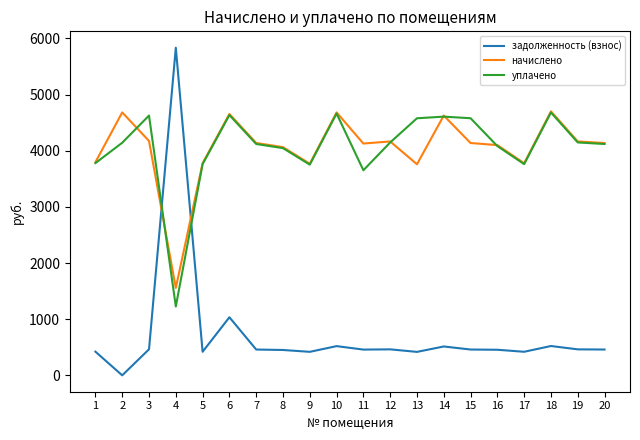

At how many categories does at least one series exceed 1743?

20